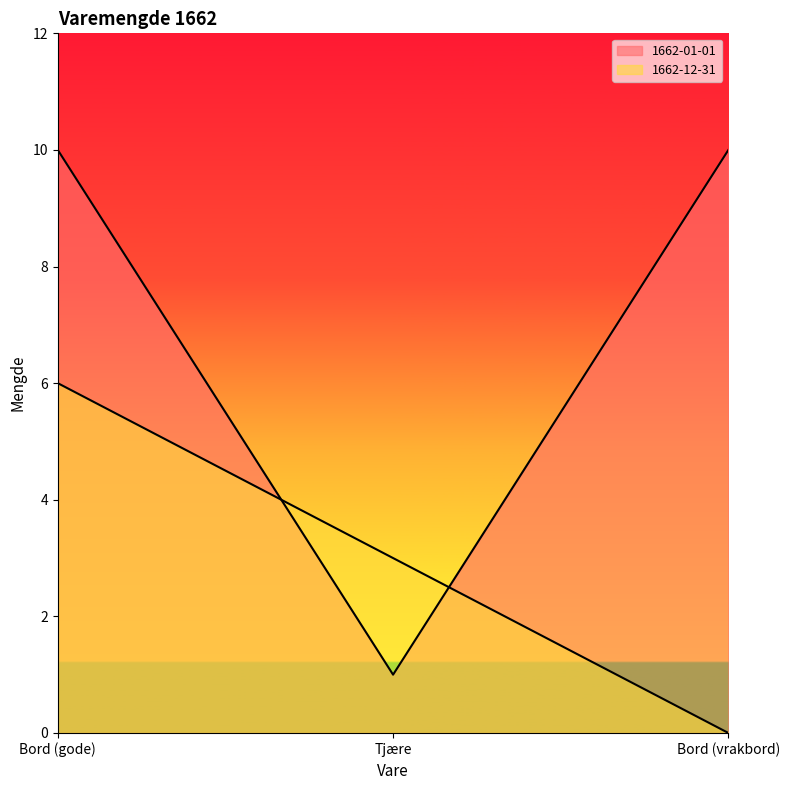

Reading left to right, list all the values displayed in this chart.

1662-01-01: Bord (gode)=10	Tjære=1	Bord (vrakbord)=10
1662-12-31: Bord (gode)=6	Tjære=3	Bord (vrakbord)=0